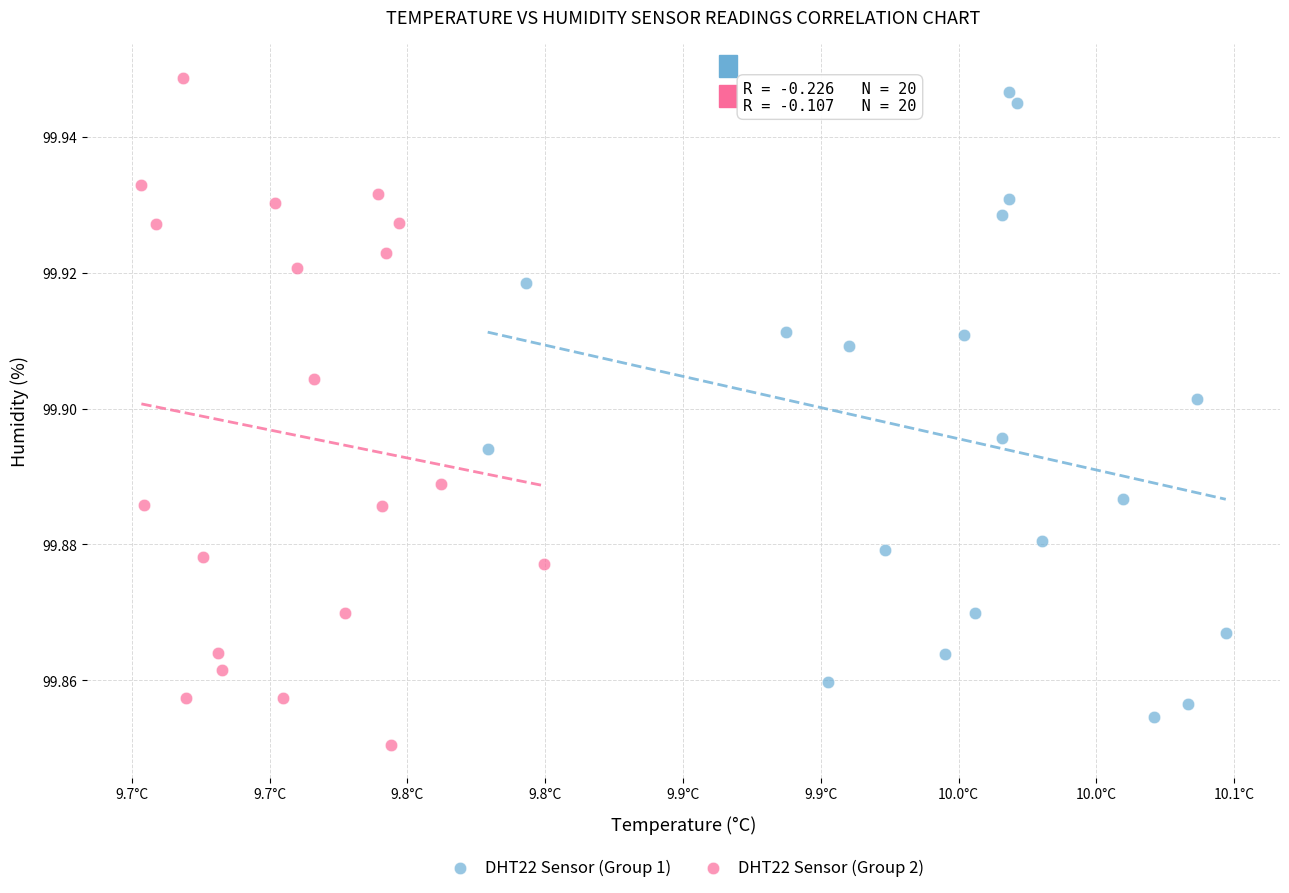

What are all the series names shown in the legend?

DHT22 Sensor (Group 1), DHT22 Sensor (Group 2)